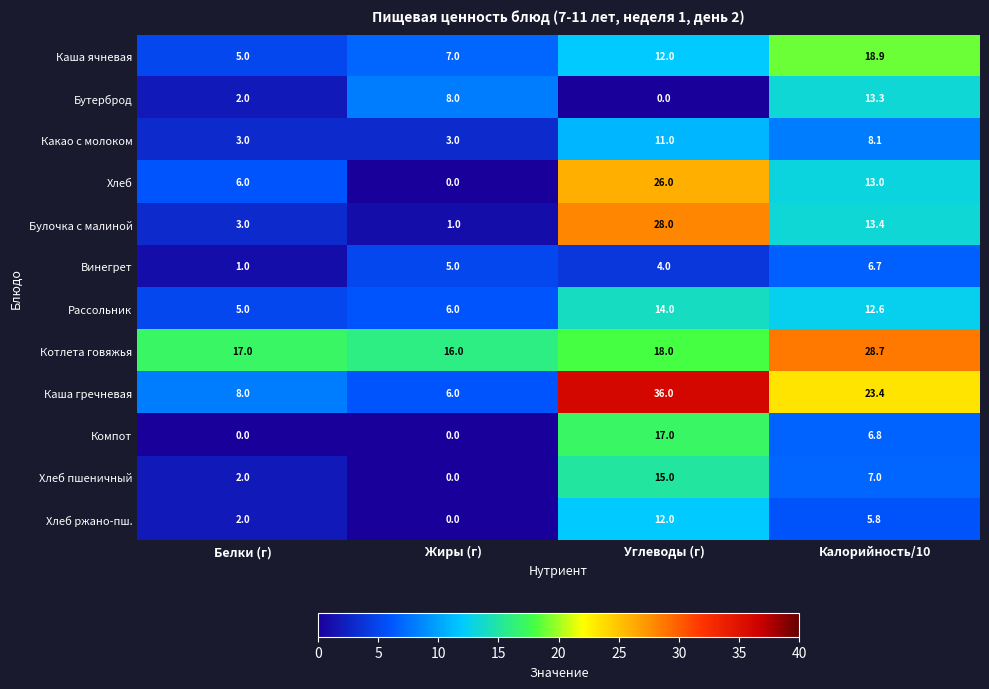

Rank the series by their maximum value, from lowest to highest.

Винегрет, Какао с молоком, Хлеб ржано-пш., Бутерброд, Рассольник, Хлеб пшеничный, Компот, Каша ячневая, Хлеб, Булочка с малиной, Котлета говяжья, Каша гречневая